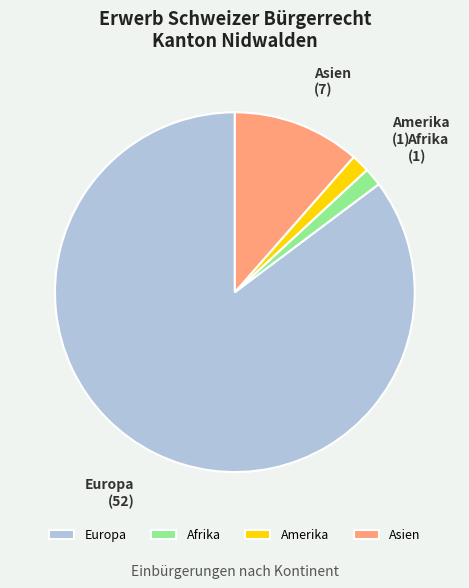

Which slice is the largest?

Europa